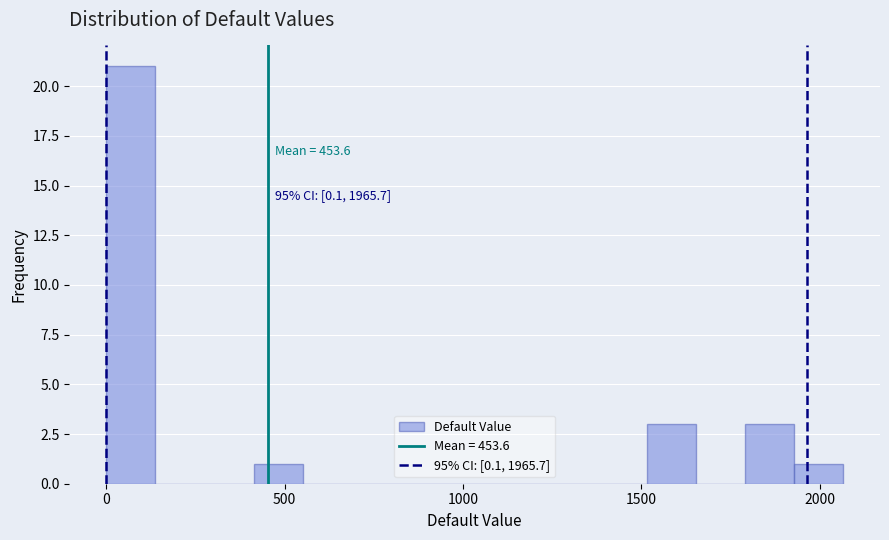

Read against the x-axis, roughly where is the centre of the tallest bar?

50